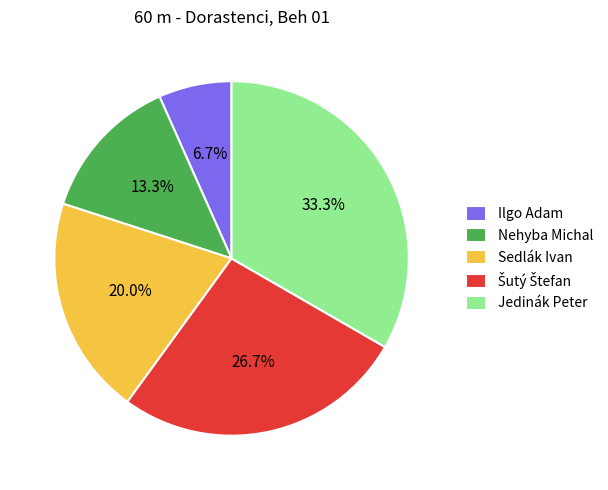

True or false: Ilgo Adam accounts for 7% of the total.

True